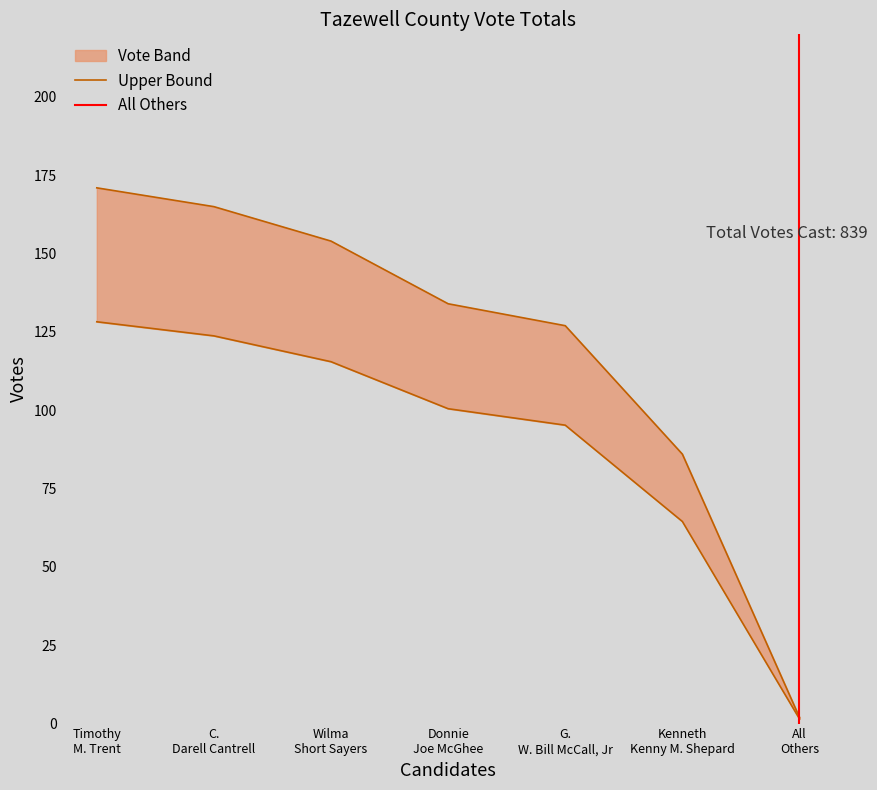

What is the change in value from C. Darell Cantrell to Donnie Joe McGhee?

-31